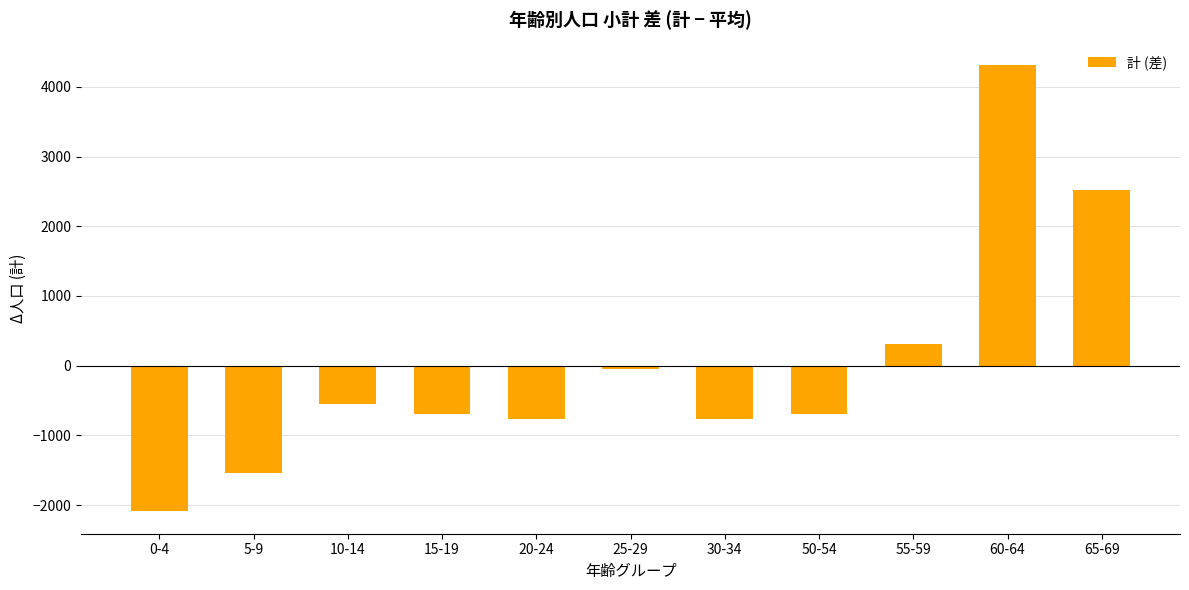

How many values exceed -688?

5